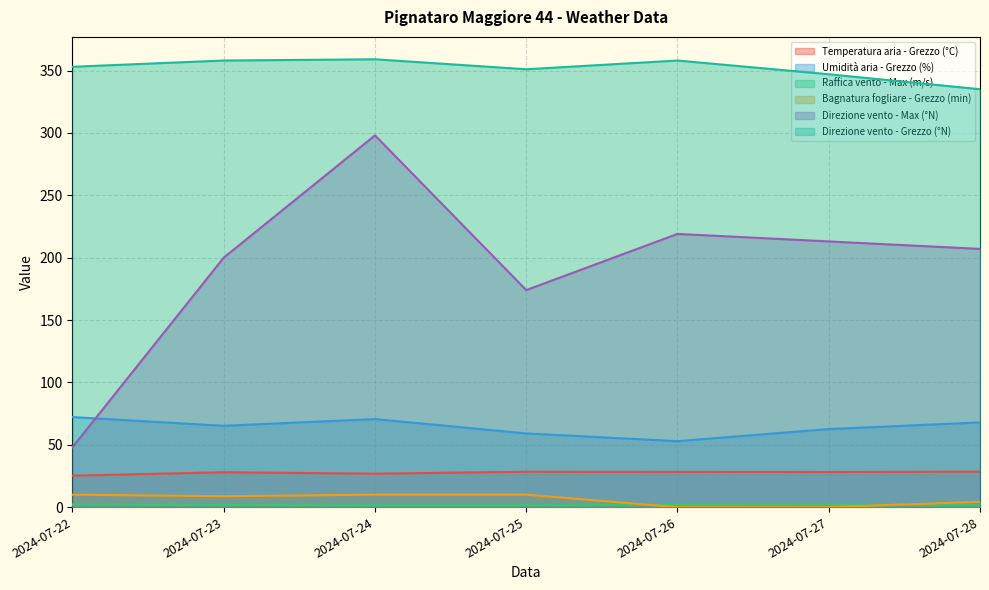

Which has a higher value, 2024-07-23 or 2024-07-24?

2024-07-23